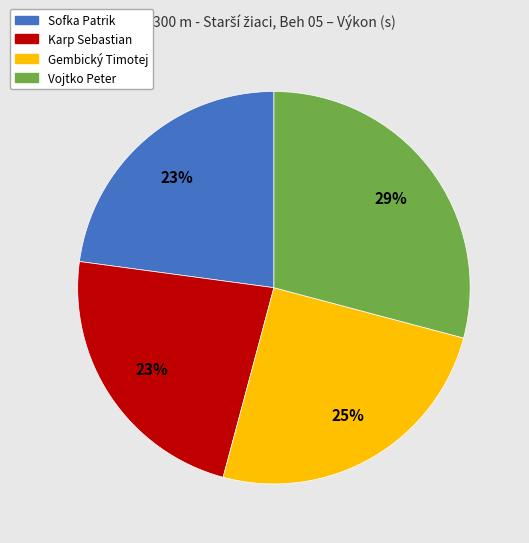

Which category has the biggest portion of the pie?

Vojtko Peter